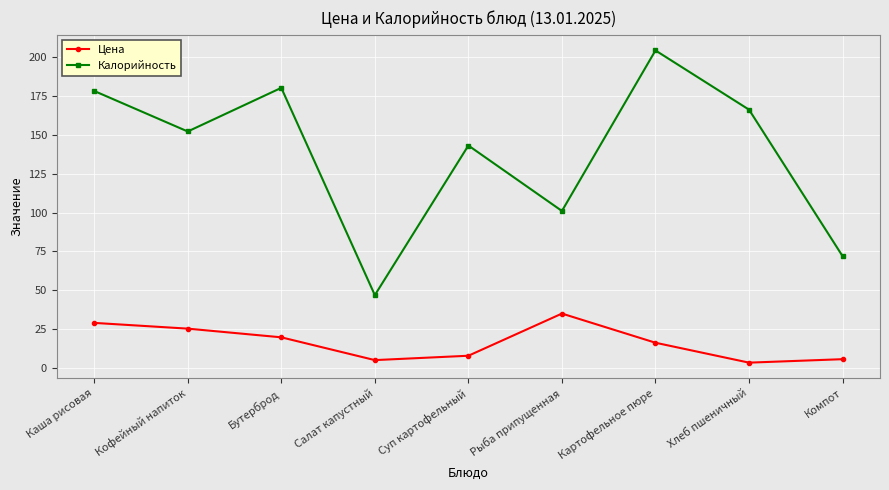

What is the value of the Калорийность point at the 5th from the left?

143.0